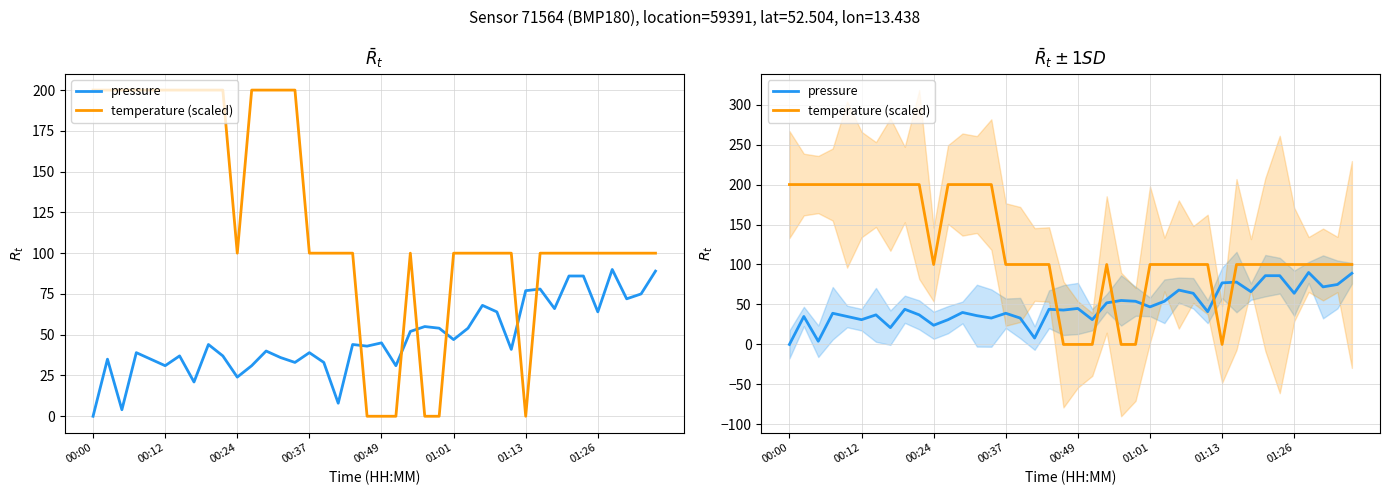

Does the chart display data point markers on the line(s)?

No